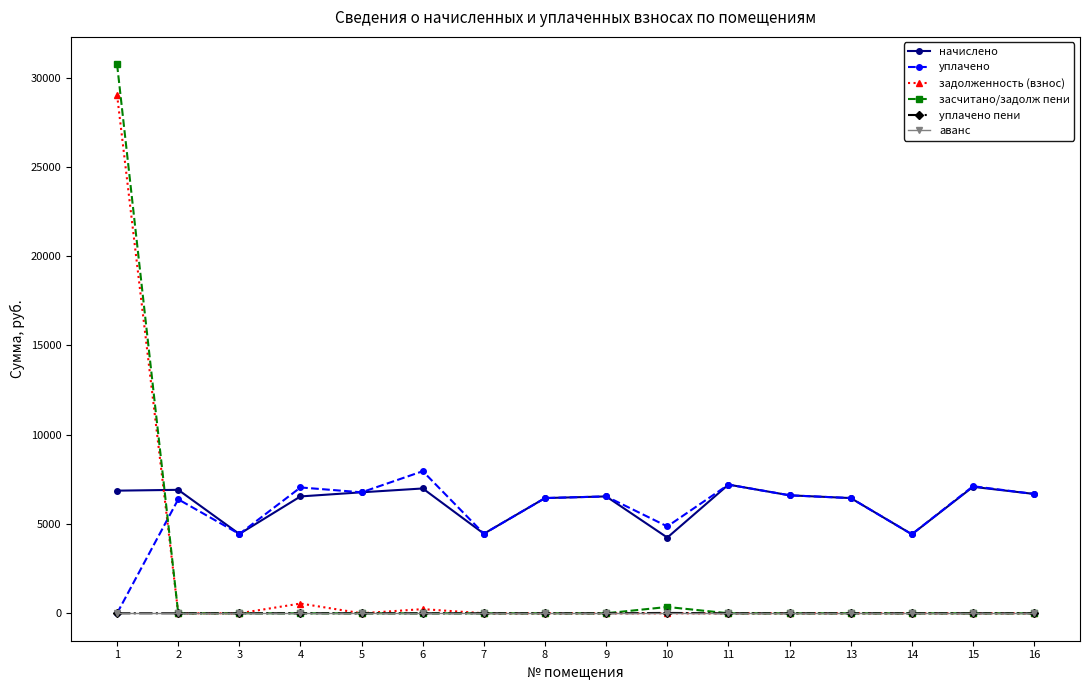

How many lines are shown in the chart?

6